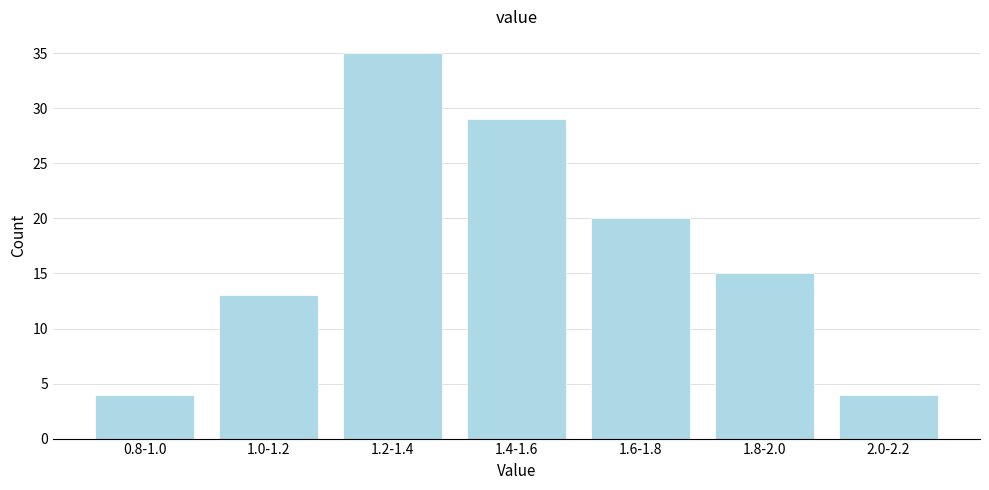

Reading left to right, transcribe all the data shown in this chart.

4	13	35	29	20	15	4